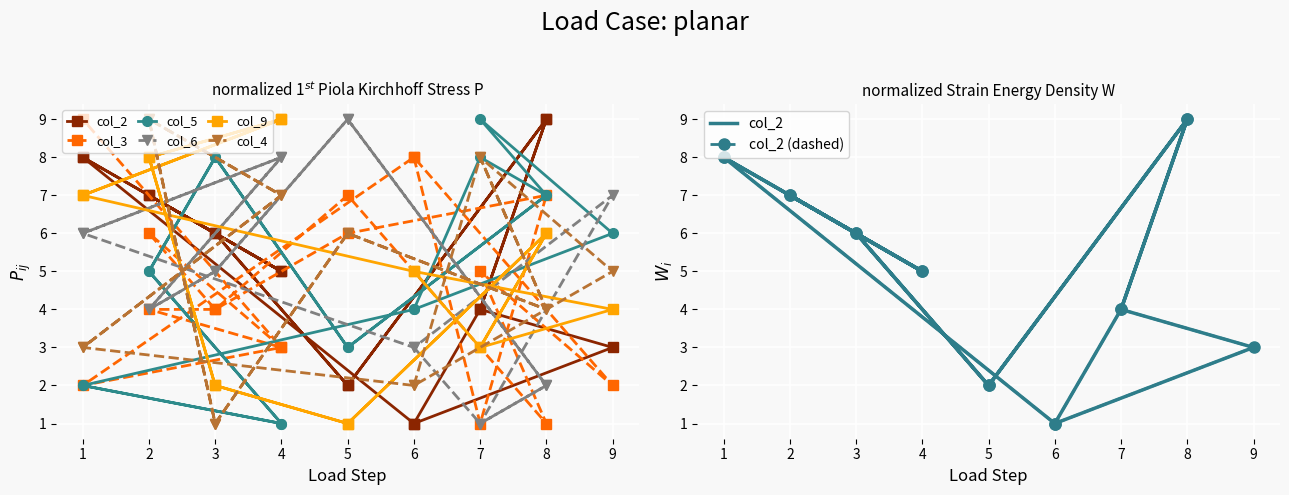

Which series has the largest total across all categories?

col_2